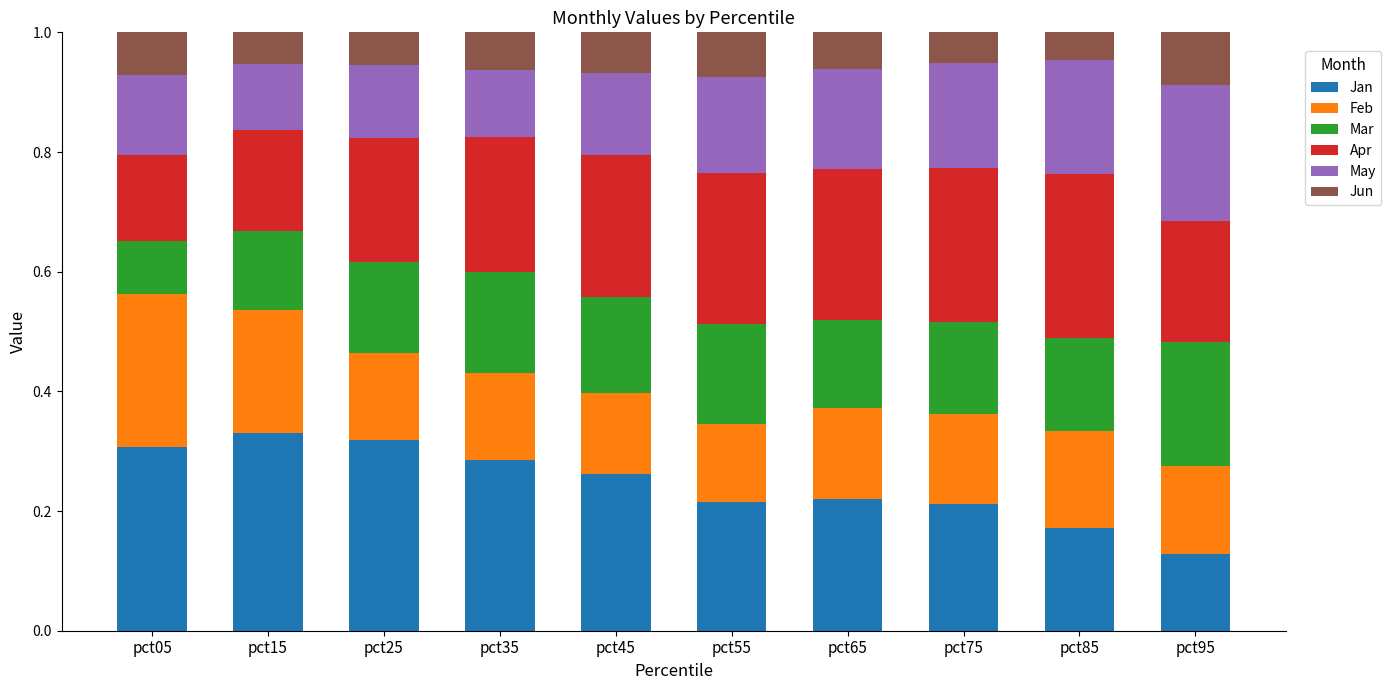

How many Jan values are between 0 and 1?

10